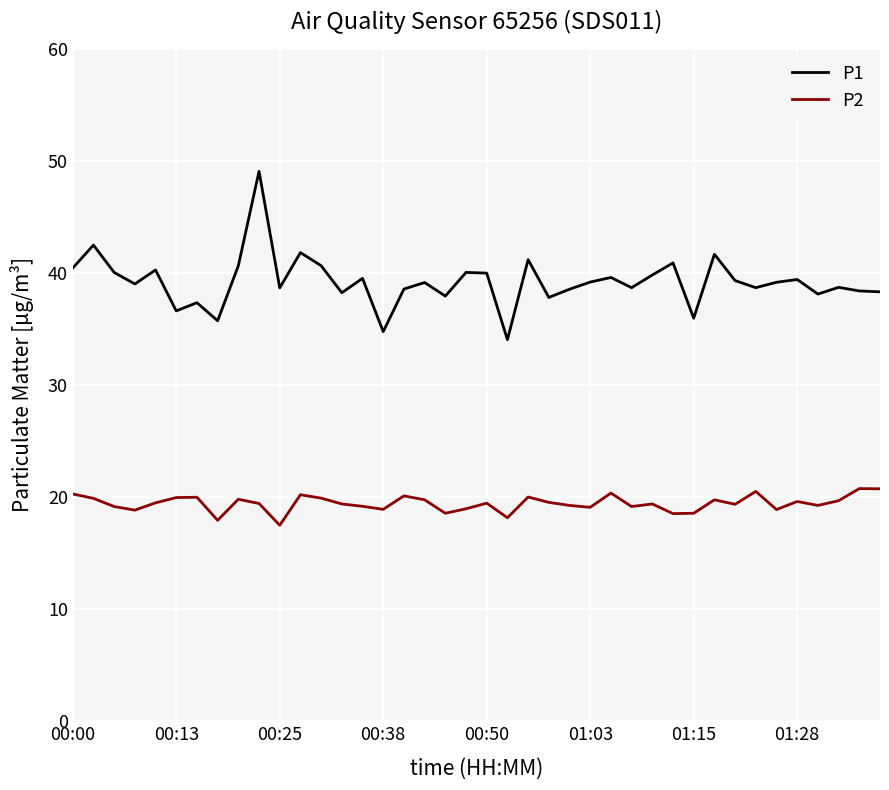

True or false: P1 and P2 cross at least once.

False